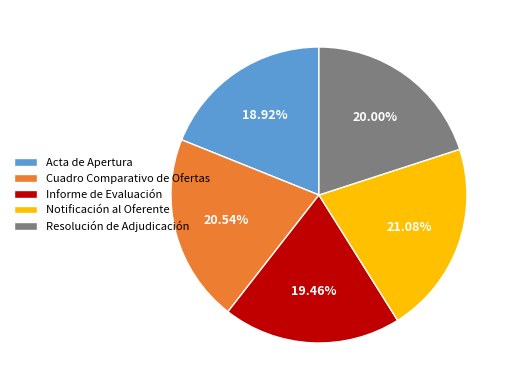

Which category has the smallest portion of the pie?

Acta de Apertura